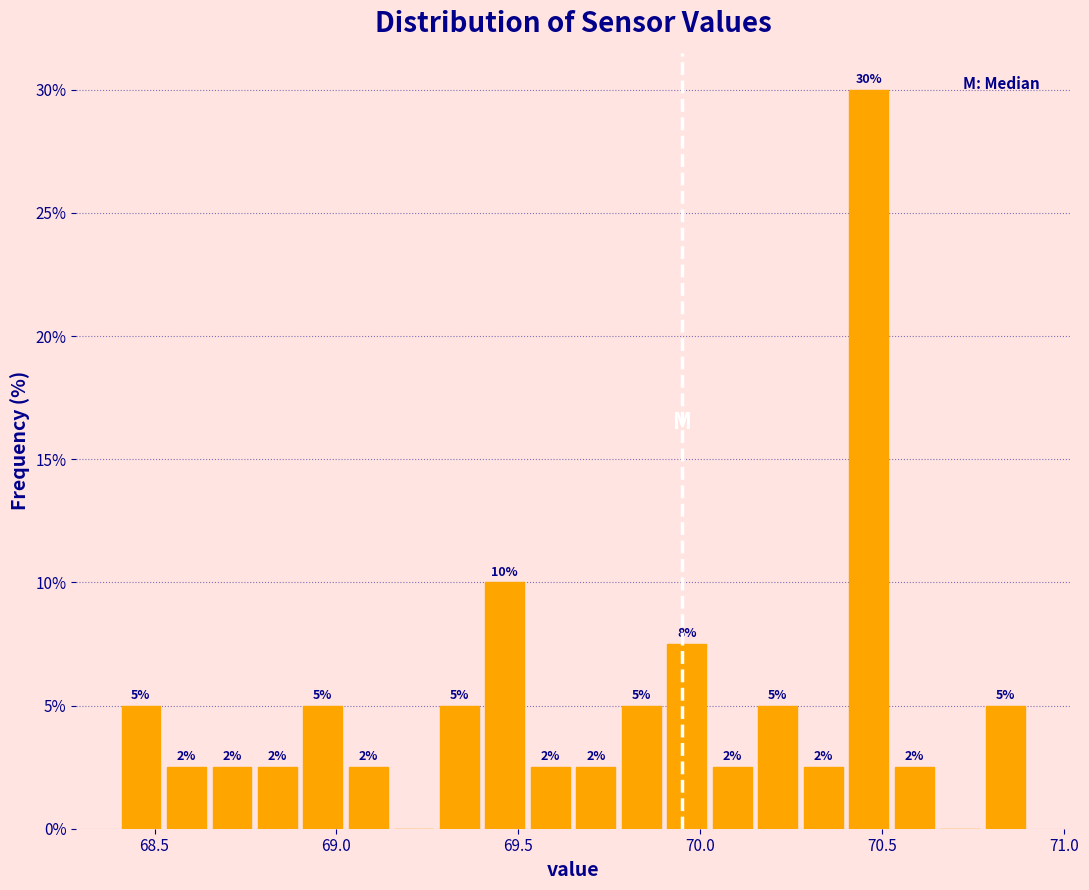

Around what value on the x-axis is the tallest bar? Give the approximate position of its centre, as read against the axis.

70.45